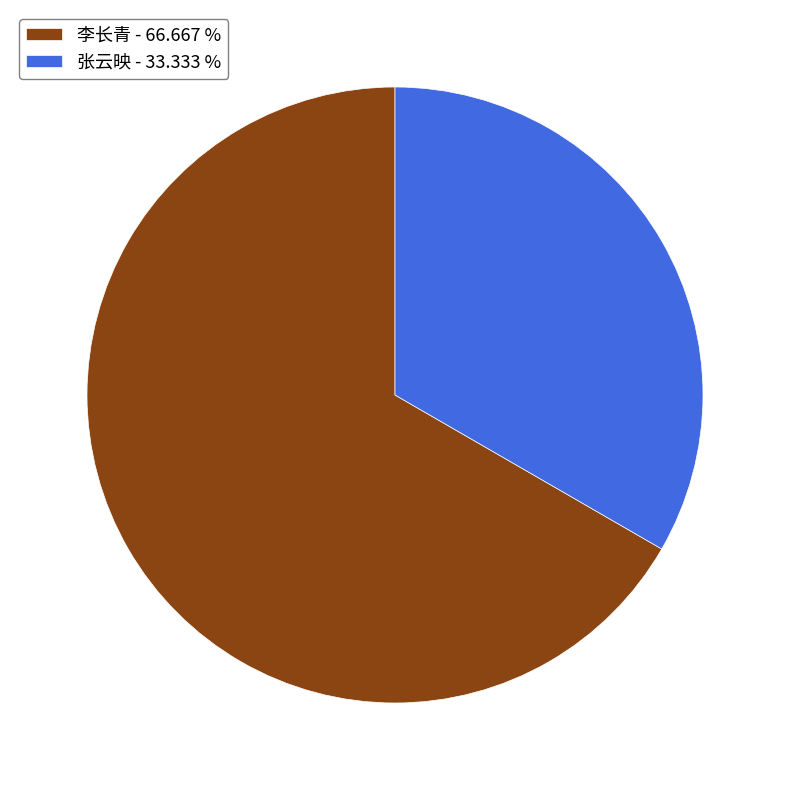

Is it true that 张云映 is 33% of the pie?

True